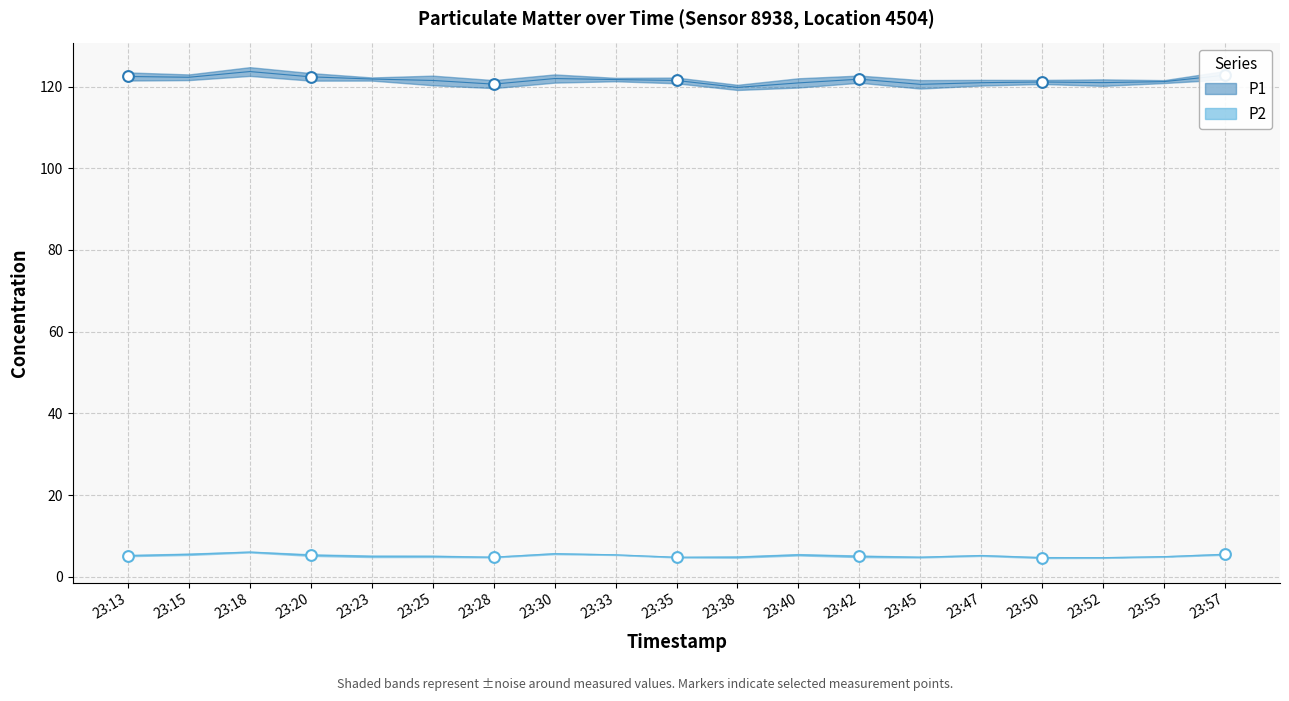

What are all the series names shown in the legend?

P1, P2